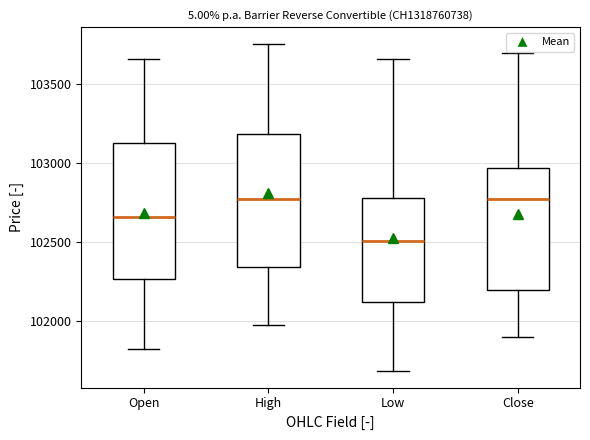

Reading left to right, read every box against the y-axis: the position of its median line, the range the box covers, and the ends of its whiskers. The values are not printed on the chart, so give them approximately, as read against the axis.

Open: median 102650, box 102250 to 103150, whiskers 101850 to 103650
High: median 102750, box 102350 to 103200, whiskers 102000 to 103750
Low: median 102500, box 102100 to 102800, whiskers 101700 to 103650
Close: median 102750, box 102200 to 102950, whiskers 101900 to 103700